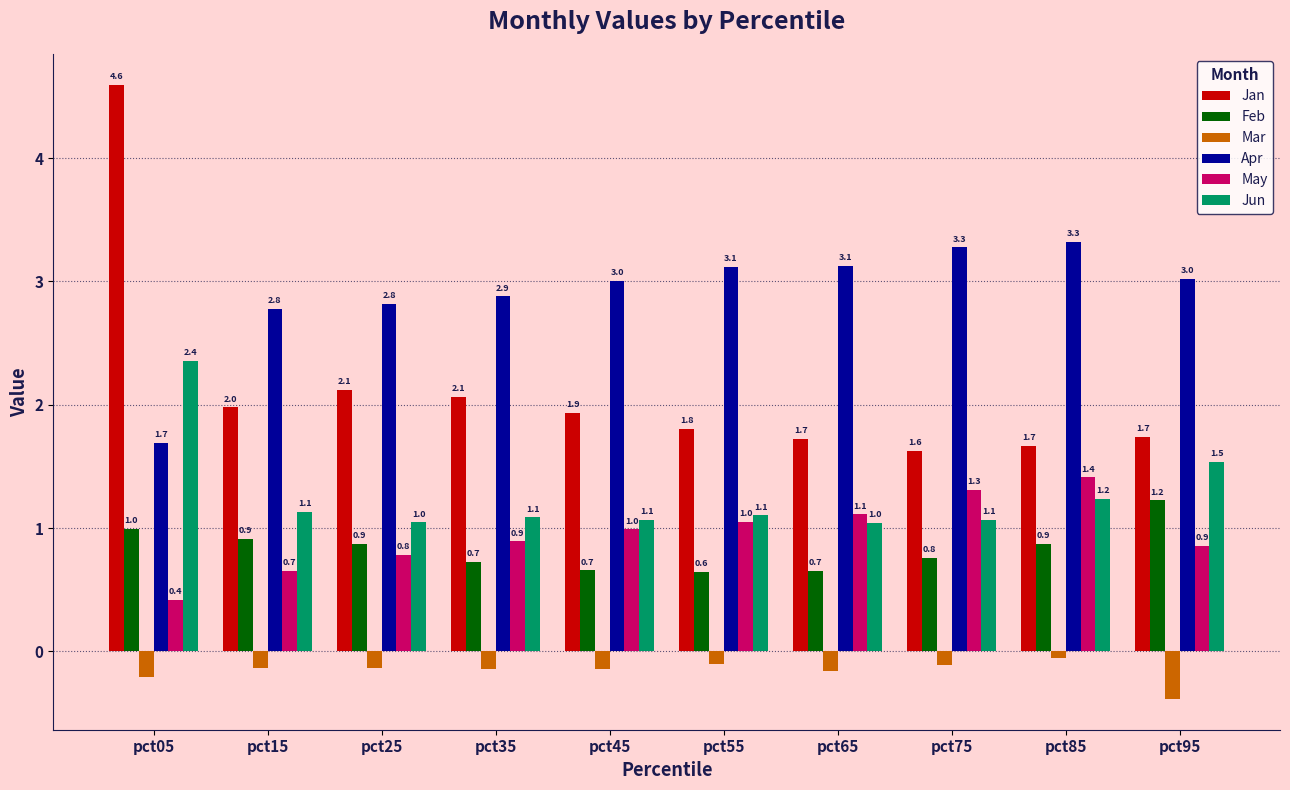

The value of Jun at pct95 is 1.5. True or false?

True